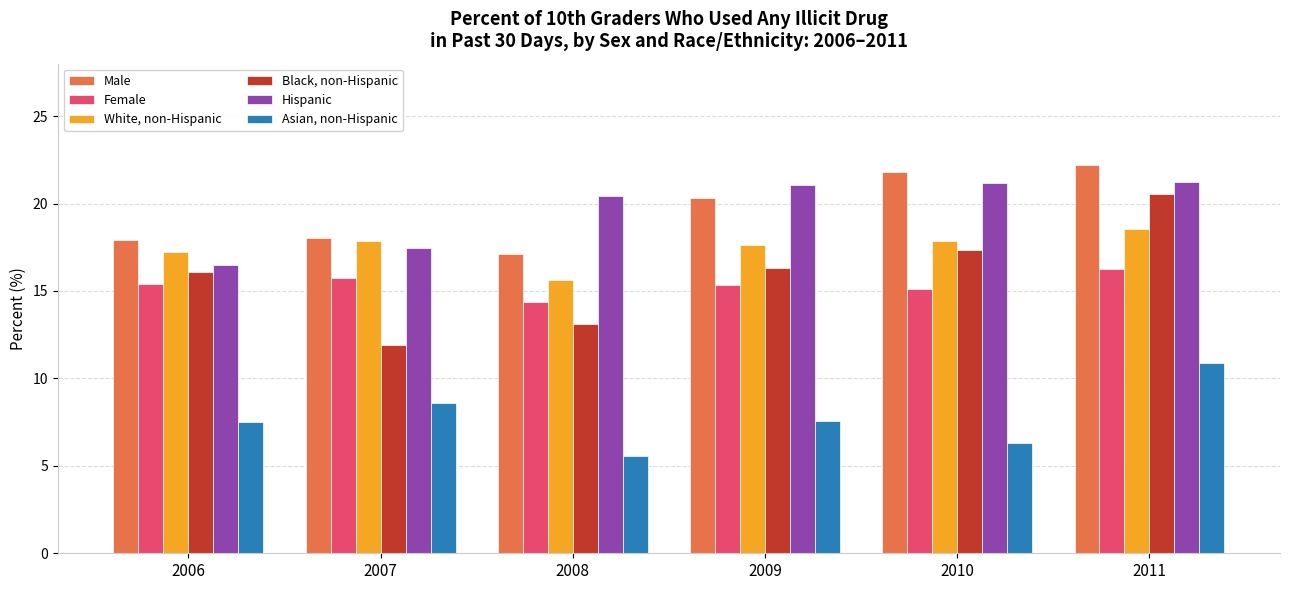

Rank the series by their maximum value, from lowest to highest.

Asian, non-Hispanic, Female, White, non-Hispanic, Black, non-Hispanic, Hispanic, Male